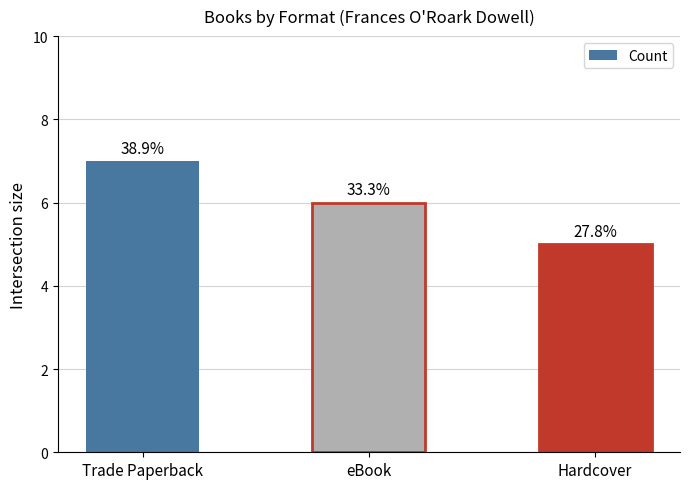

How many values are between 5 and 7?

3